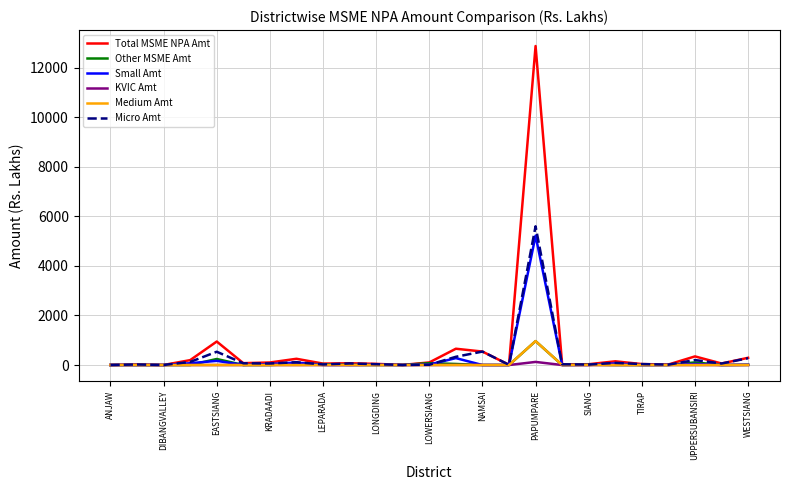

Which series has the largest range (max minus min)?

Total MSME NPA Amt